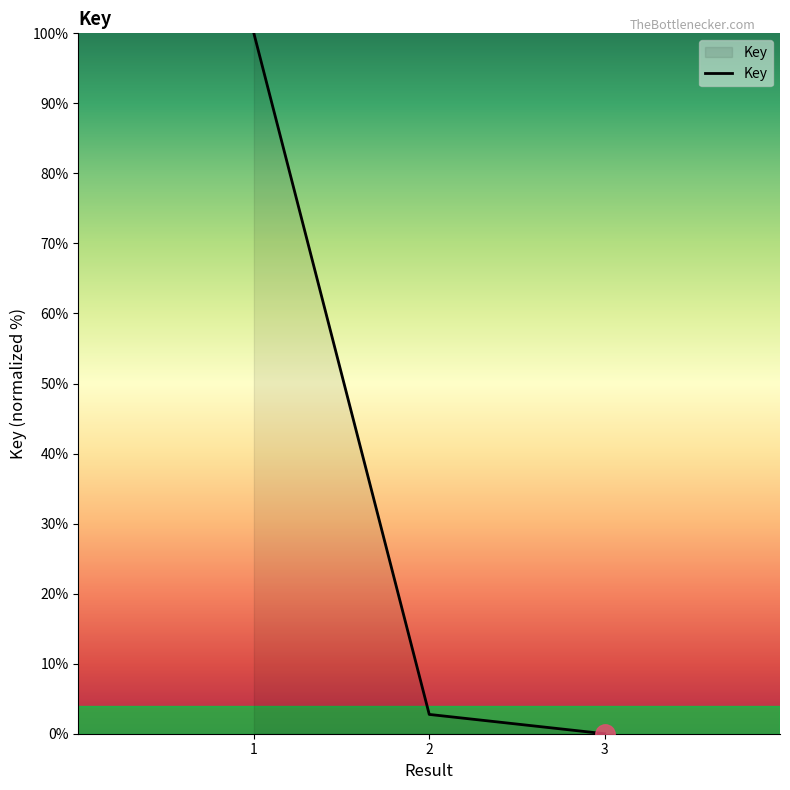

The chart shows a value of 2.8 at 2. True or false?

True